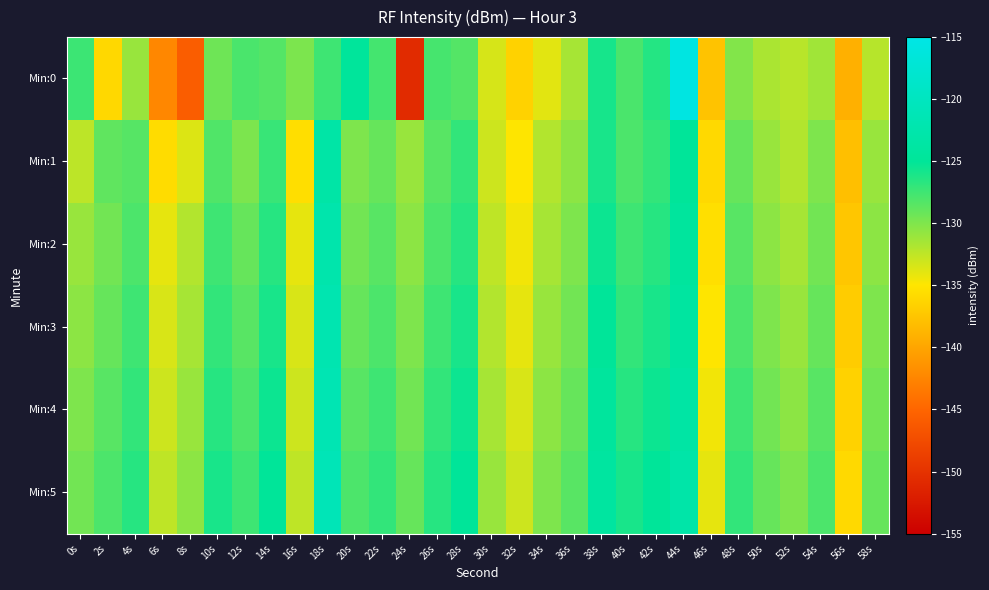

Which series has the largest total across all categories?

Min:5